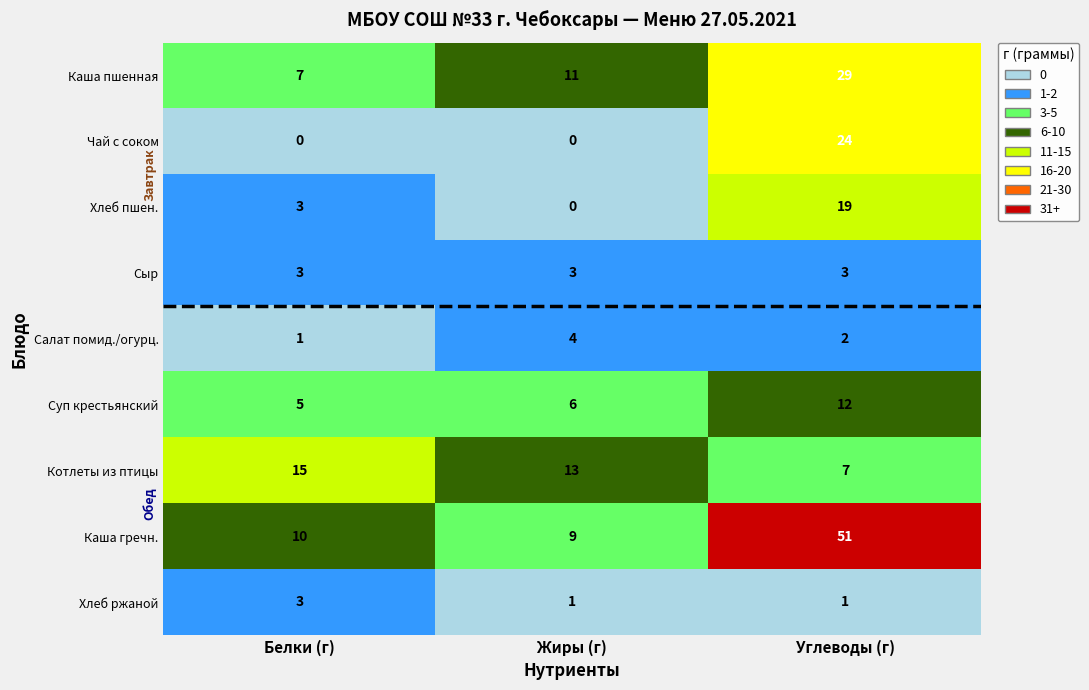

How many categories are shown in the chart?

3